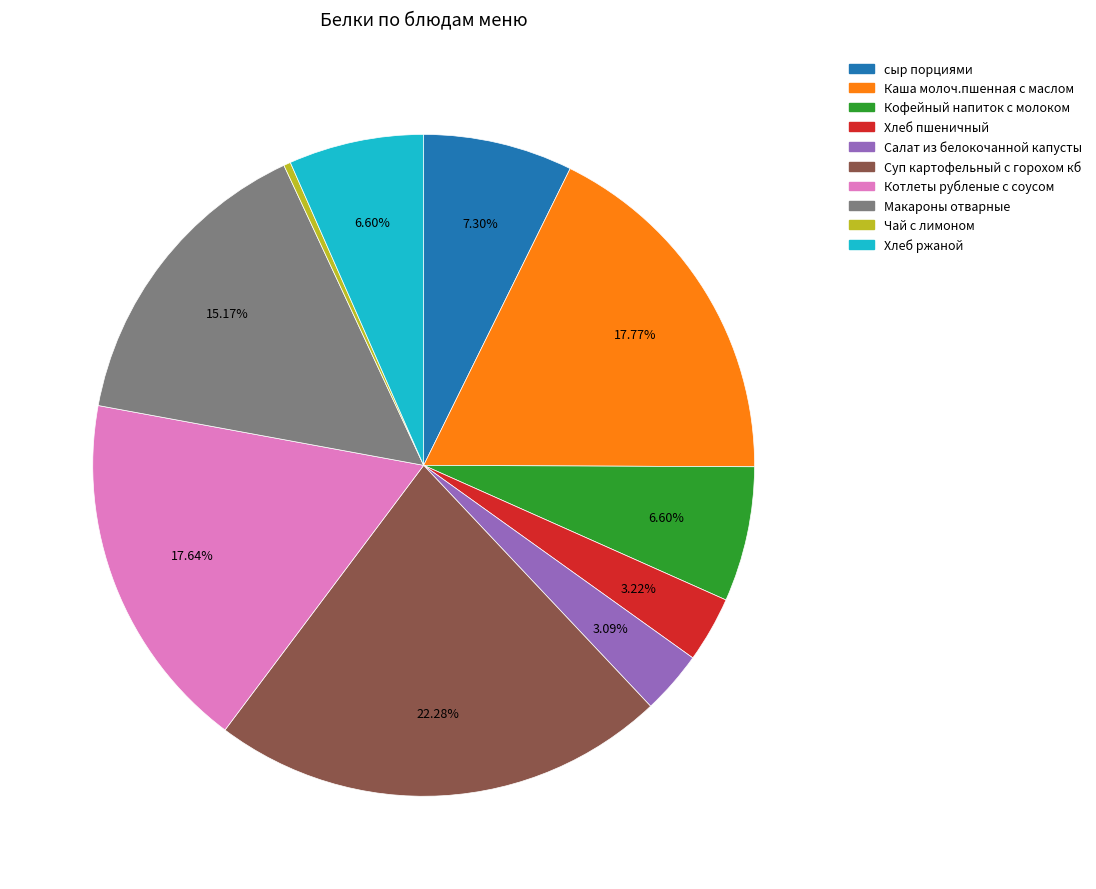

How many segments does this pie chart have?

10